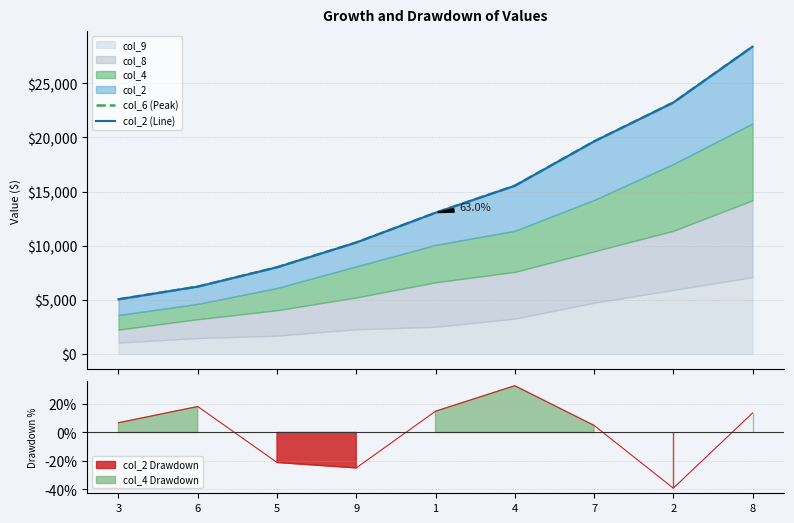

True or false: col_2 (Line) has a value of 13045.7 at 1.

True